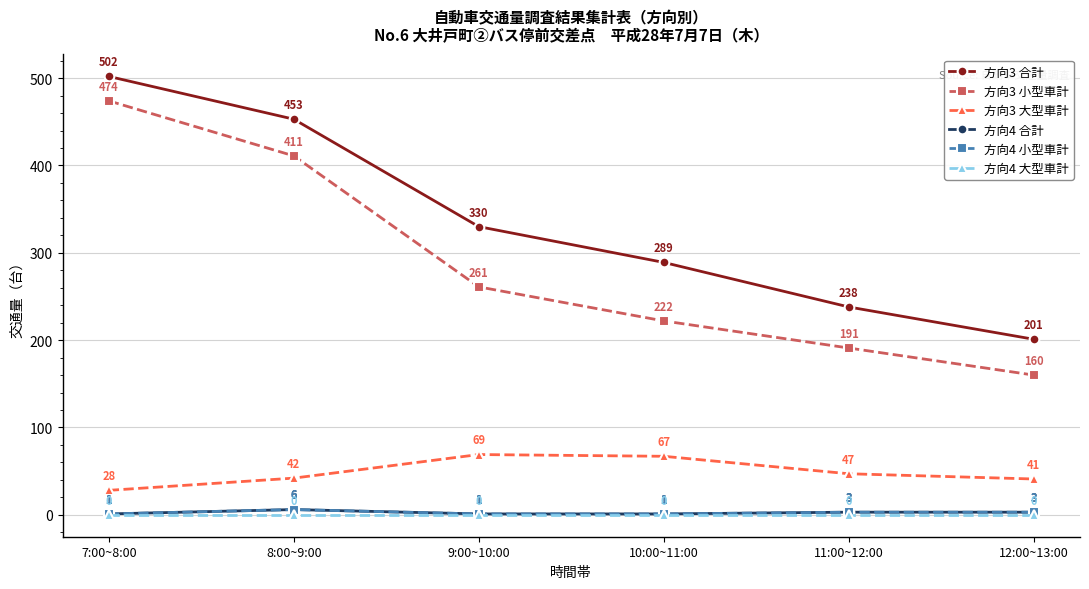

List the labels in order of 方向3 小型車計 value, largest first.

7:00~8:00, 8:00~9:00, 9:00~10:00, 10:00~11:00, 11:00~12:00, 12:00~13:00